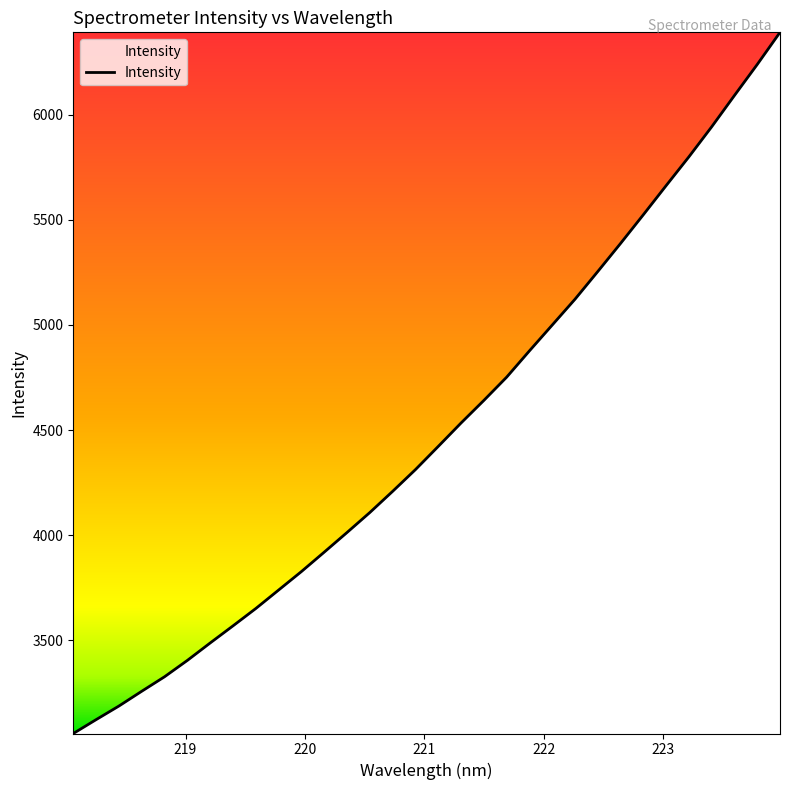

What is the minimum value shown in the chart?

3056.5